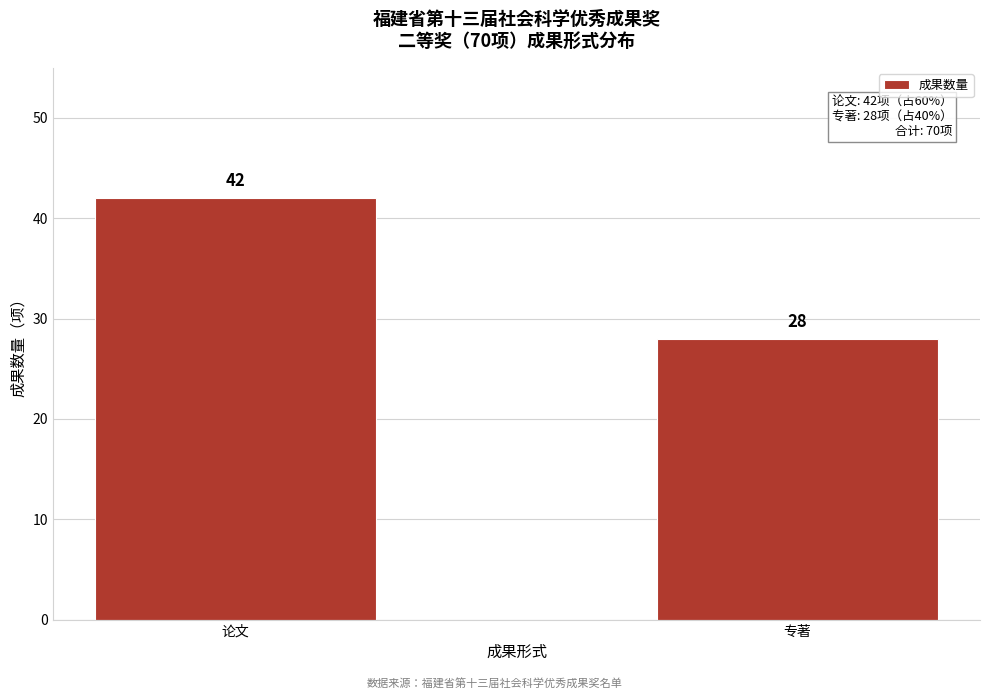

Reading left to right, list all the values displayed in this chart.

论文=42	专著=28